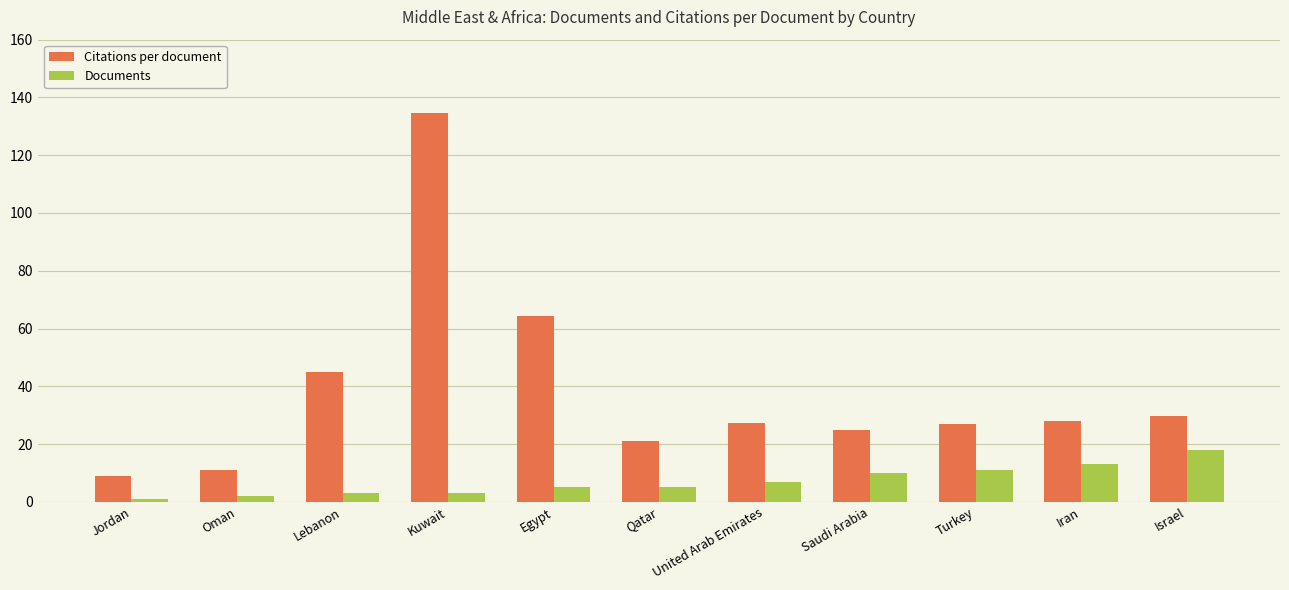

How many bars are there in each group?

2